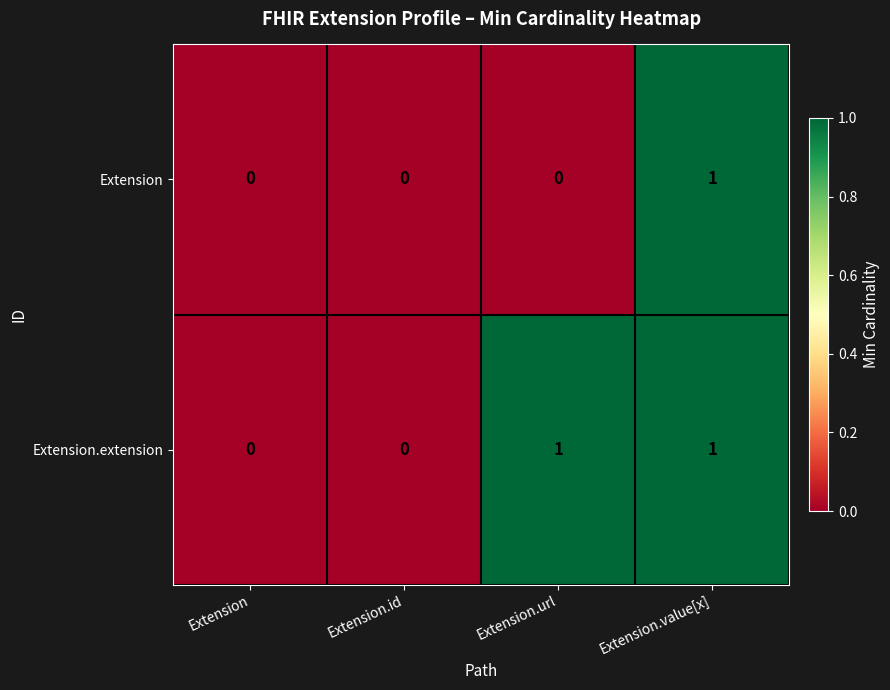

Which category has the highest value in the Extension series?

Extension.value[x]